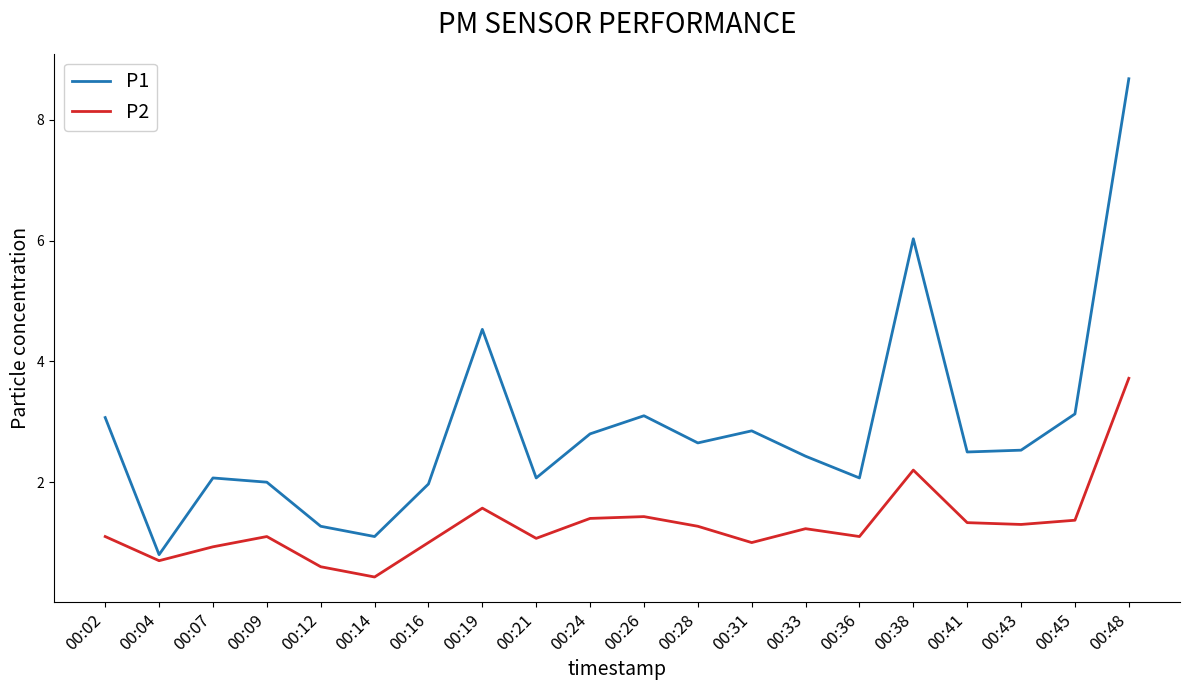

What is the sum of all P2 values?

25.9